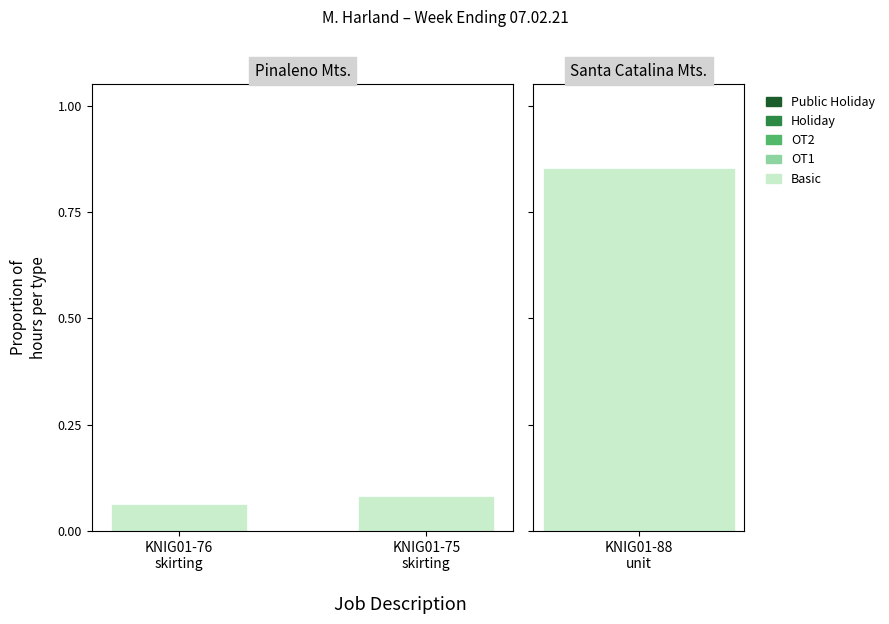

Which series changed the most between KNIG01-76
skirting and KNIG01-75
skirting?

Basic